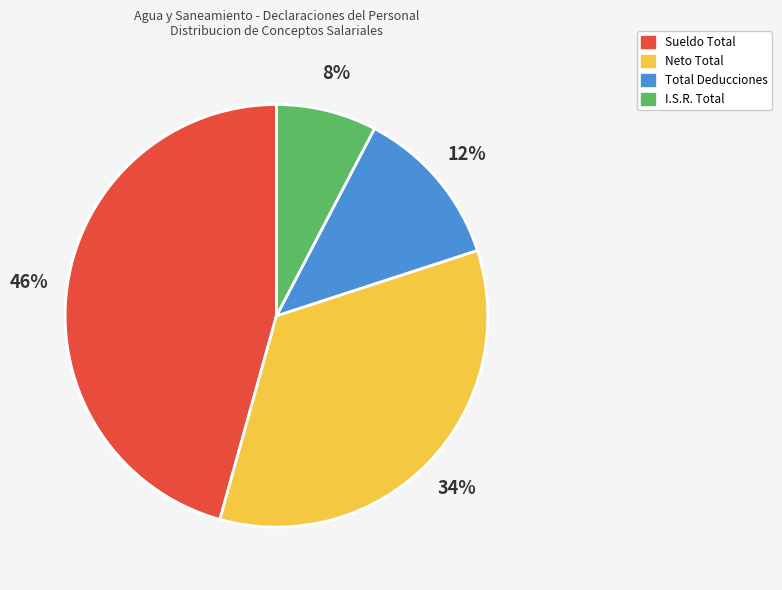

What percentage is the Sueldo Total slice, to the nearest percent?

46%